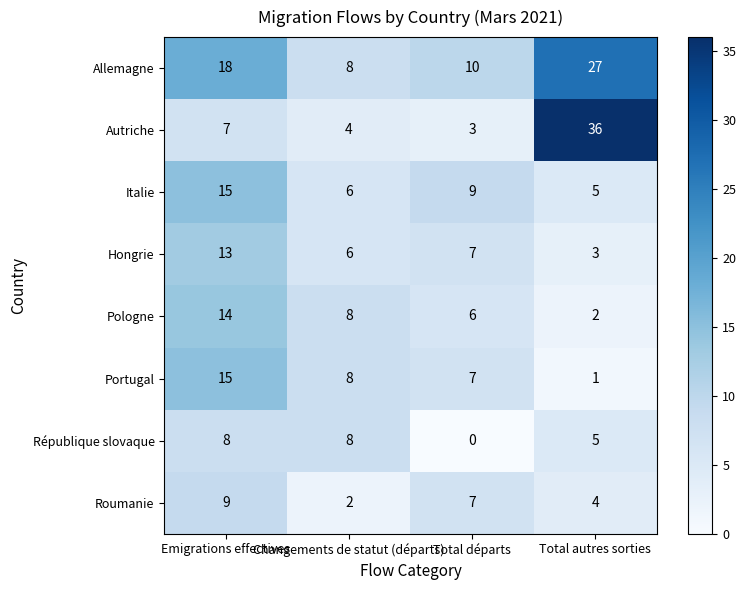

Rank the categories by Roumanie value from highest to lowest.

Emigrations effectives, Total départs, Total autres sorties, Changements de statut (départs)